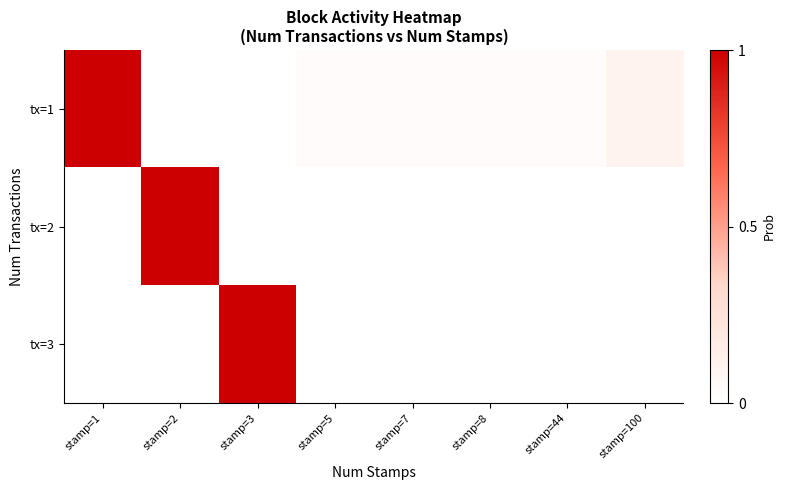

Reading left to right, transcribe all the data shown in this chart.

tx=1: stamp=1=1.0	stamp=2=0.0	stamp=3=0.0	stamp=5=0.0	stamp=7=0.0	stamp=8=0.0	stamp=44=0.0	stamp=100=0.1
tx=2: stamp=1=0.0	stamp=2=1.0	stamp=3=0.0	stamp=5=0.0	stamp=7=0.0	stamp=8=0.0	stamp=44=0.0	stamp=100=0.0
tx=3: stamp=1=0.0	stamp=2=0.0	stamp=3=1.0	stamp=5=0.0	stamp=7=0.0	stamp=8=0.0	stamp=44=0.0	stamp=100=0.0